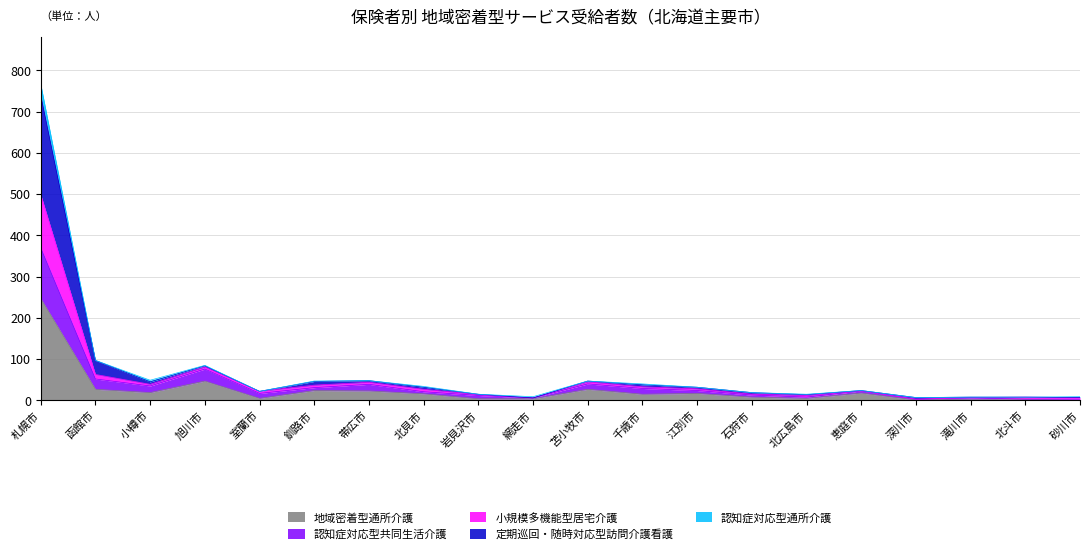

At which category is the sum across all series the highest?

札幌市